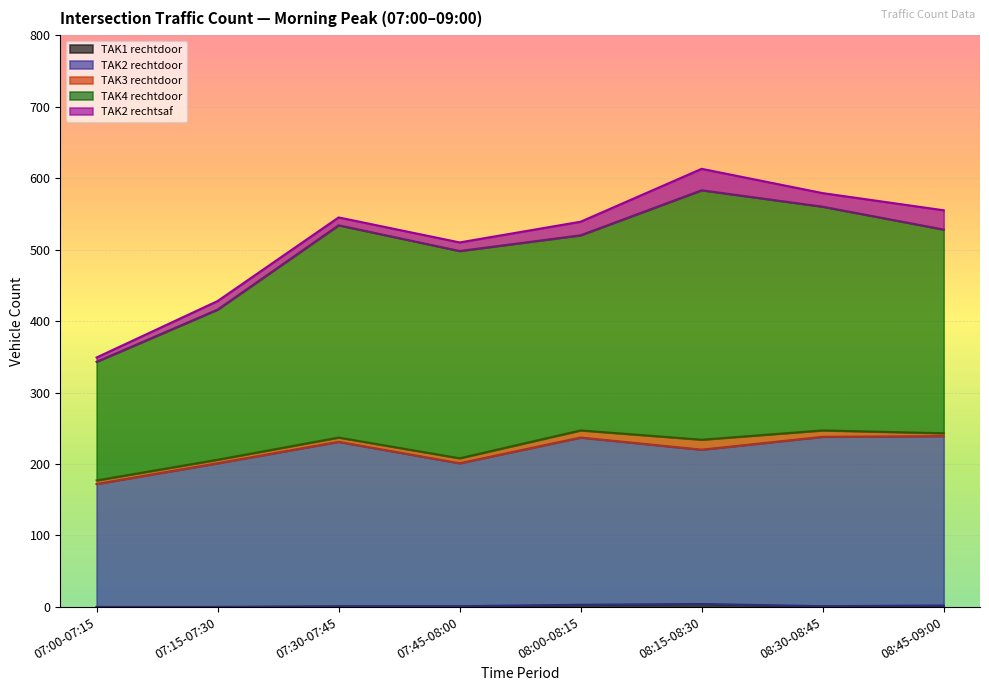

What is the difference between the second highest and minimum values in the TAK1 rechtdoor series?

3